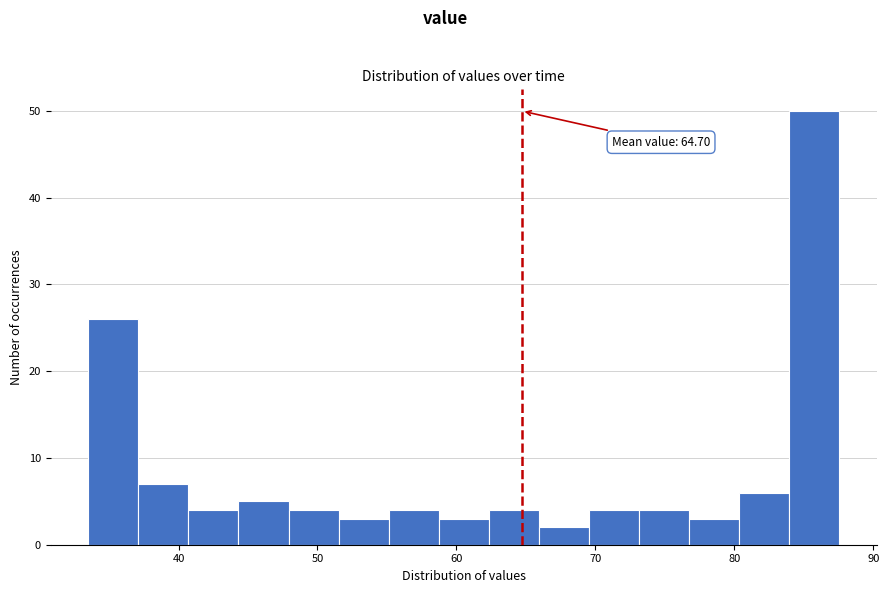

Around what value on the x-axis is the tallest bar? Give the approximate position of its centre, as read against the axis.

86